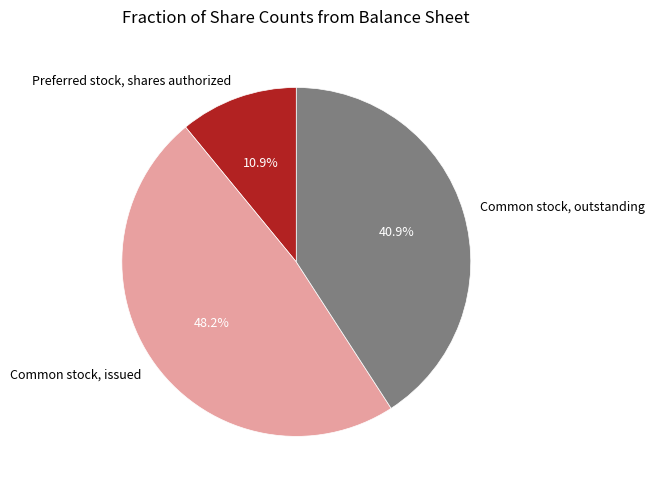

The Common stock, outstanding slice represents 47% of the pie. True or false?

False